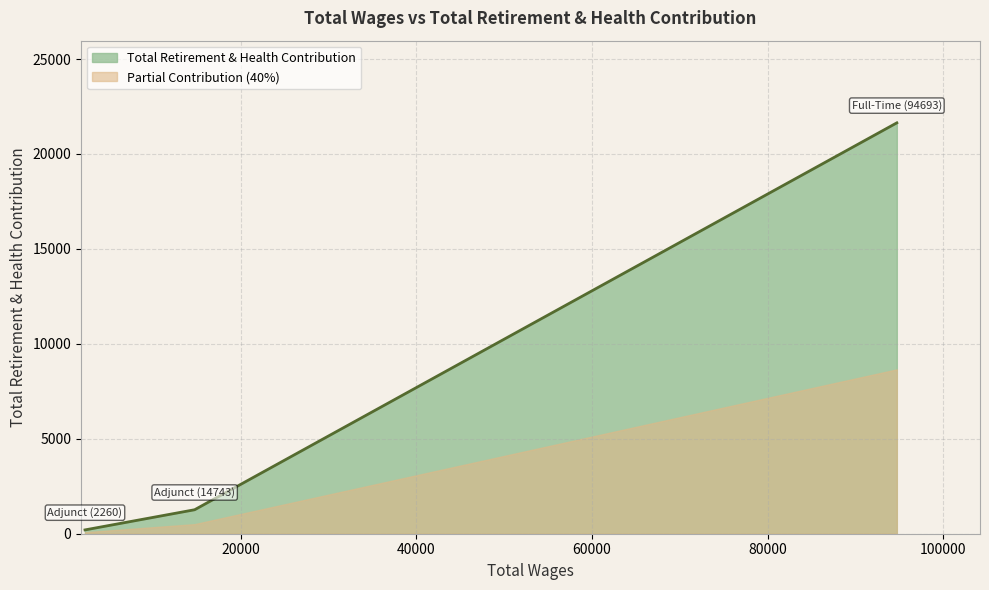

Does the chart have visible grid lines?

Yes